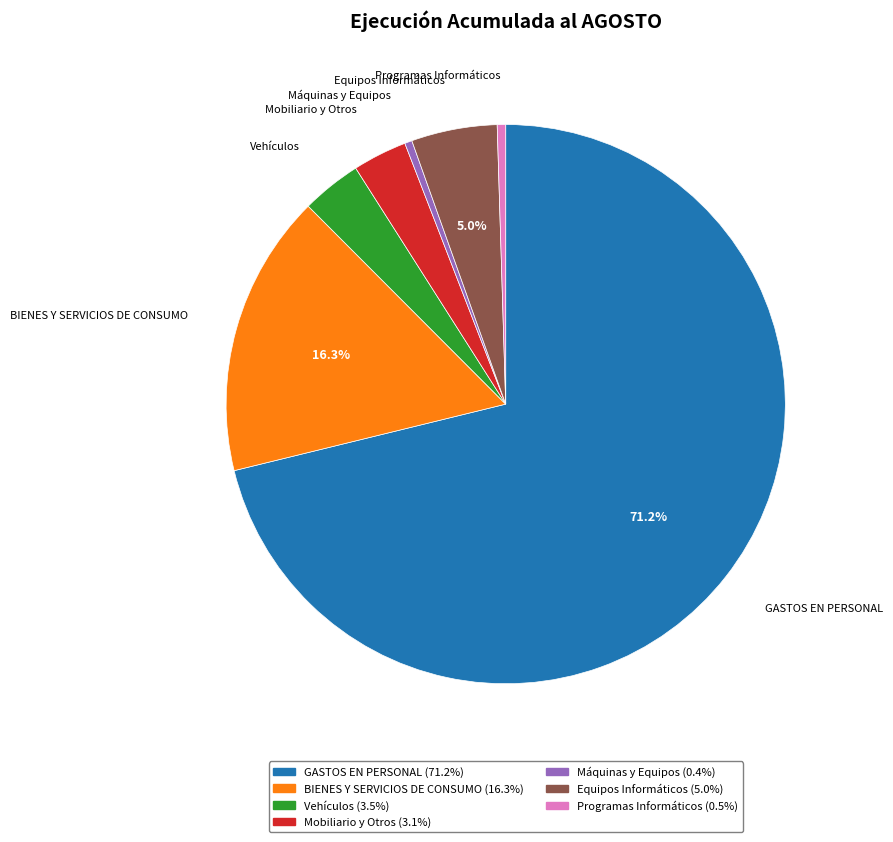

Which category has the biggest portion of the pie?

GASTOS EN PERSONAL